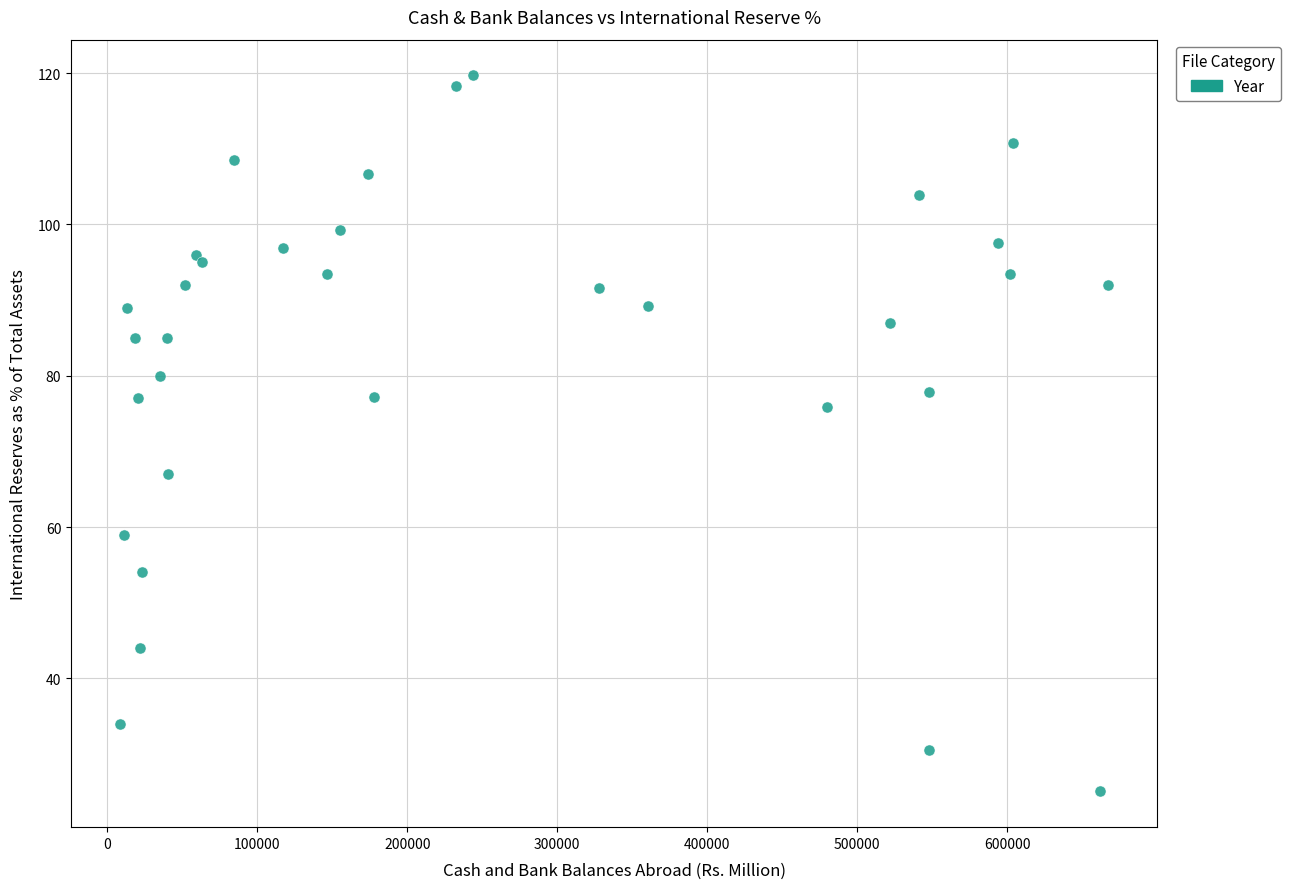

What Y value in the scatter plot is closest to 72?

75.9